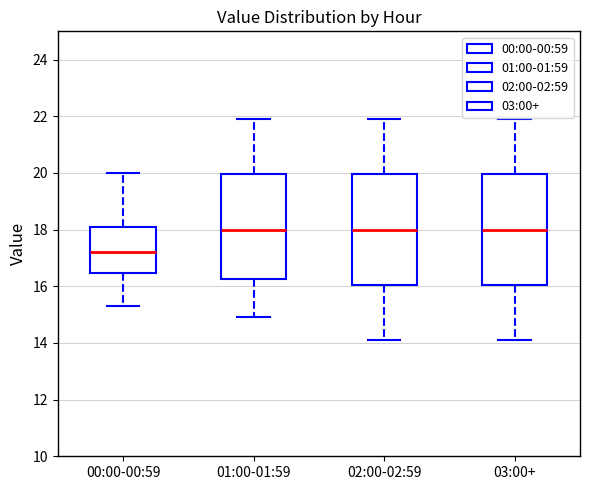

Reading left to right, transcribe this box plot: for each box, give where its median line is, the range the box spans, and where its two whiskers end, as read against the y-axis. The values are not printed on the chart, so give them approximately, as read against the axis.

00:00-00:59: median 17.2, box 16.4 to 18.2, whiskers 15.4 to 20.0
01:00-01:59: median 18.0, box 16.2 to 20.0, whiskers 15.0 to 22.0
02:00-02:59: median 18.0, box 16.0 to 20.0, whiskers 14.2 to 22.0
03:00+: median 18.0, box 16.0 to 20.0, whiskers 14.2 to 22.0